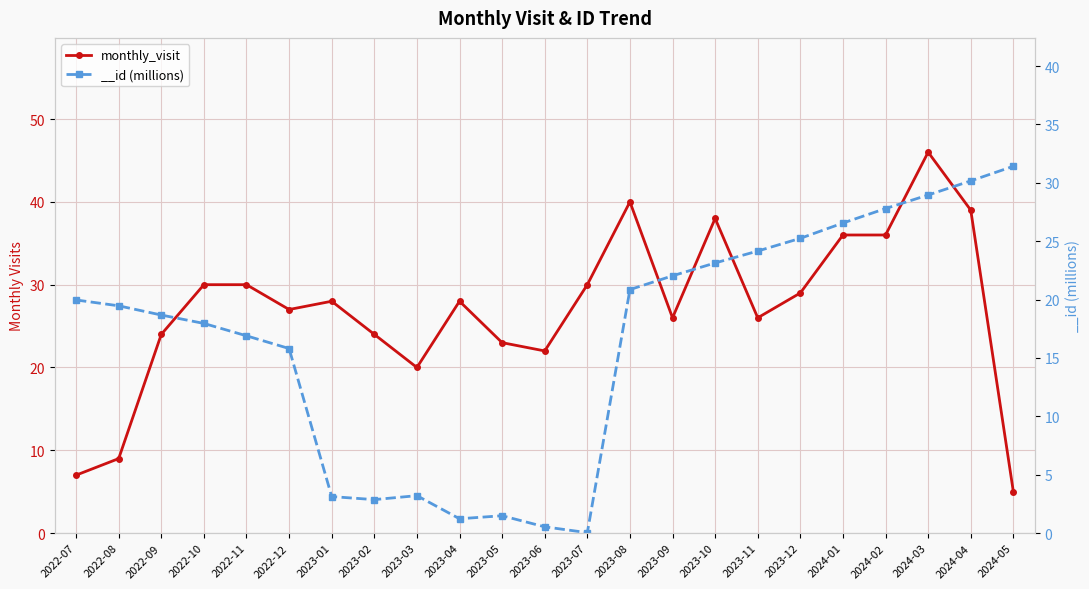

What is the label of the 1st point from the right?

2024-05